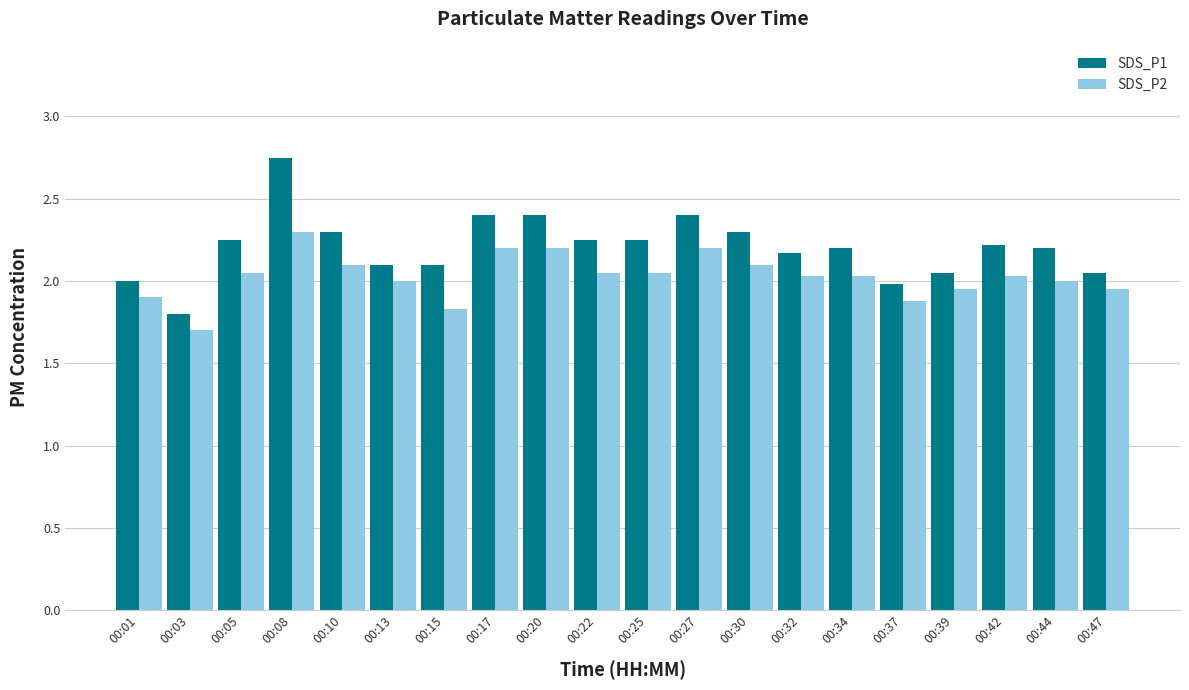

What is the difference between the second highest and minimum values in the SDS_P1 series?

0.6